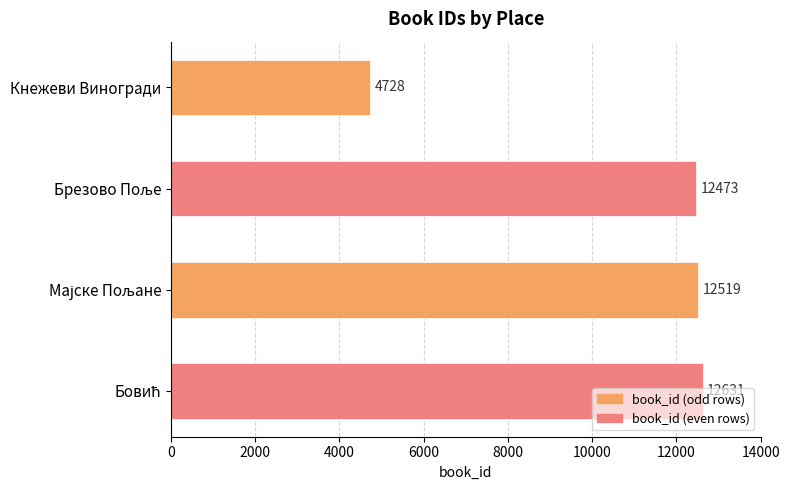

The chart shows a value of 7595 at Кнежеви Виногради. True or false?

False